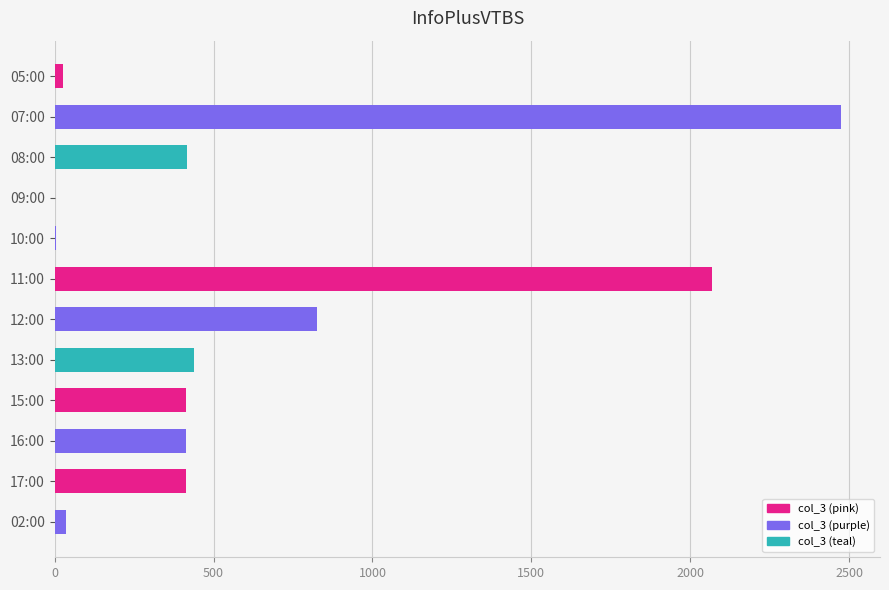

What is the average value?

627